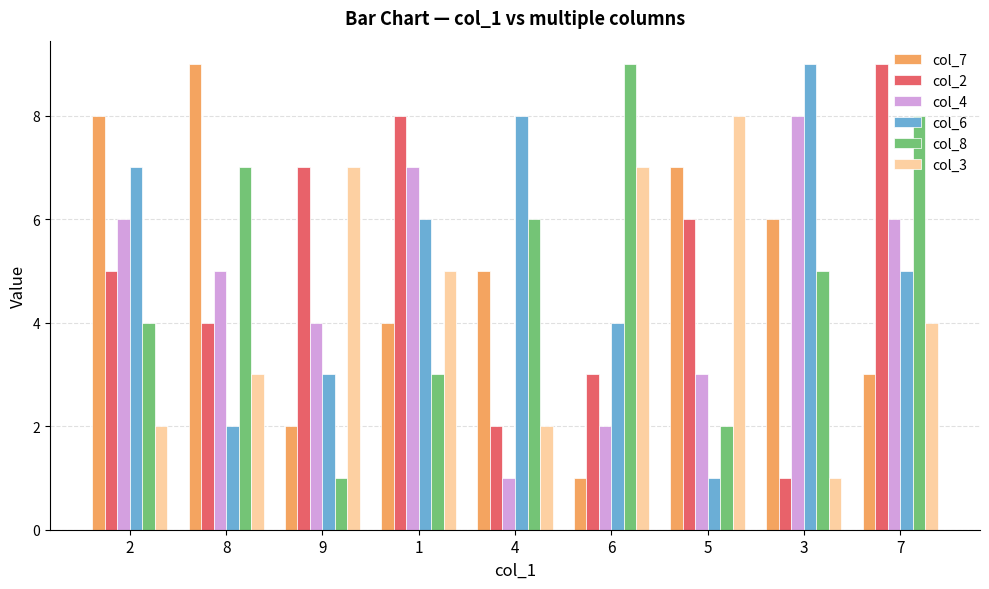

How many data points does each series have?

9